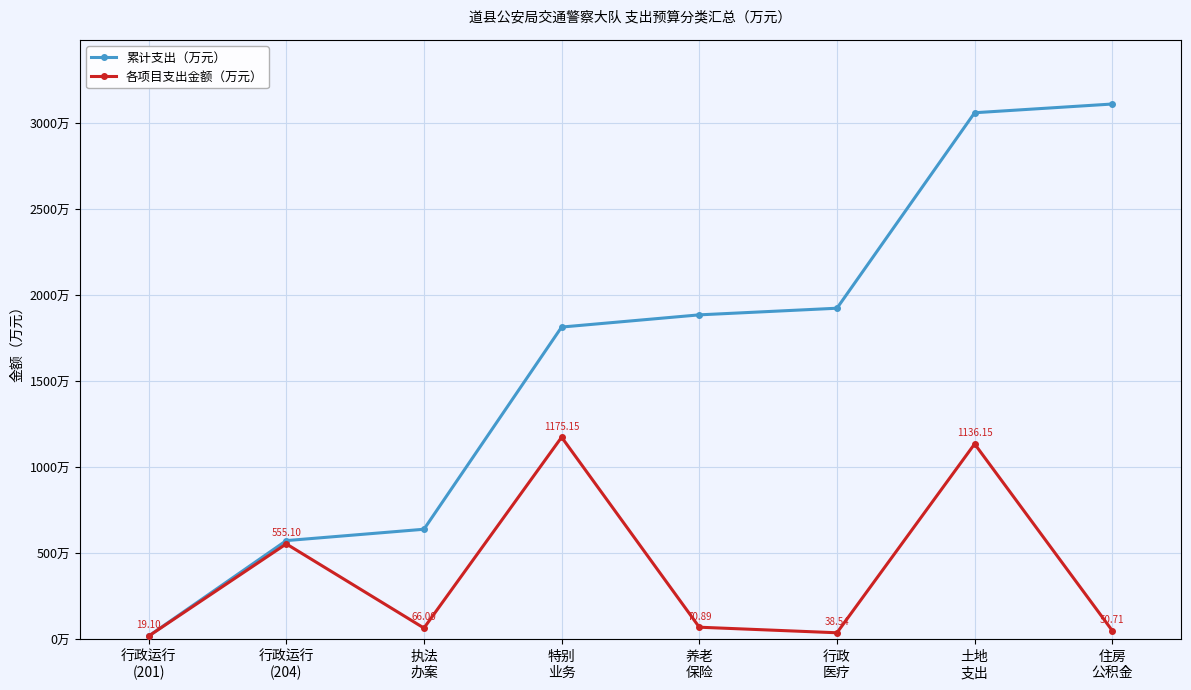

Which series has the largest range (max minus min)?

累计支出（万元）